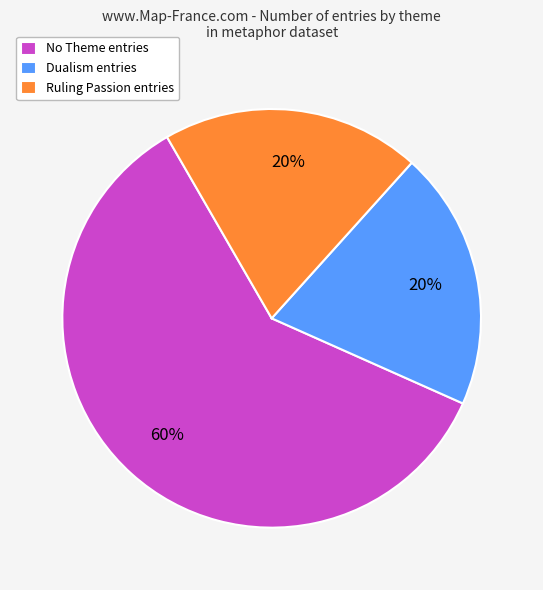

Is there a majority slice in this chart?

Yes